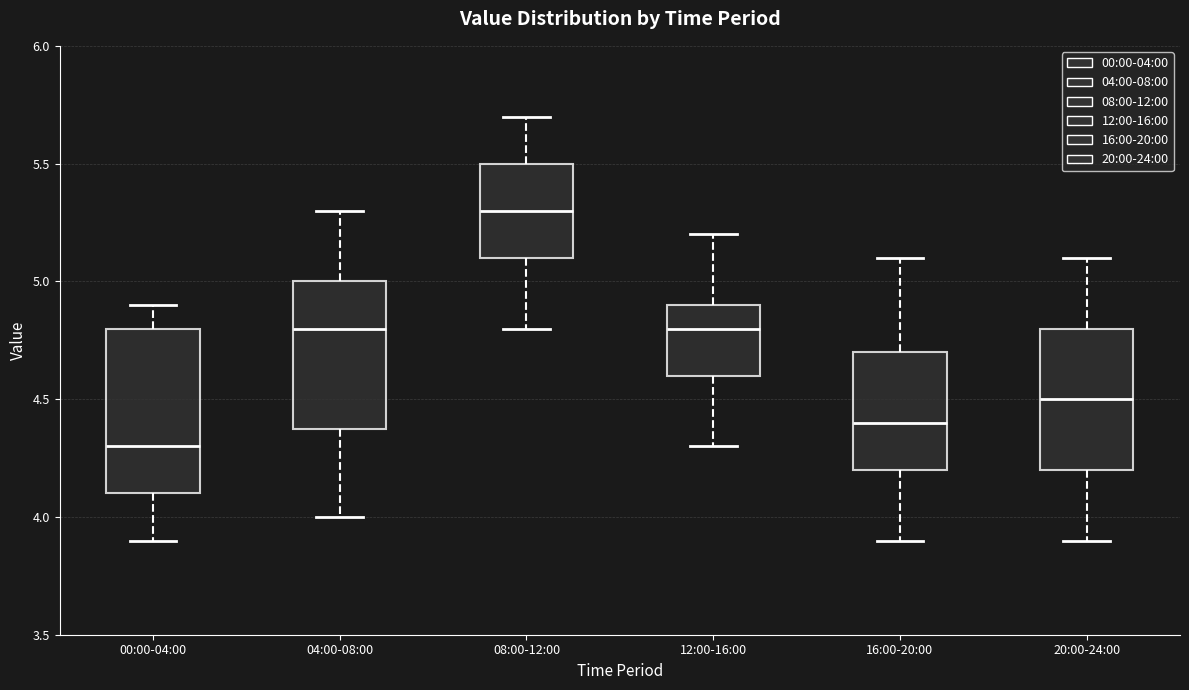

Reading left to right, read every box against the y-axis: the position of its median line, the range the box covers, and the ends of its whiskers. The values are not printed on the chart, so give them approximately, as read against the axis.

00:00-04:00: median 4.3, box 4.1 to 4.8, whiskers 3.9 to 4.9
04:00-08:00: median 4.8, box 4.4 to 5.0, whiskers 4.0 to 5.3
08:00-12:00: median 5.3, box 5.1 to 5.5, whiskers 4.8 to 5.7
12:00-16:00: median 4.8, box 4.6 to 4.9, whiskers 4.3 to 5.2
16:00-20:00: median 4.4, box 4.2 to 4.7, whiskers 3.9 to 5.1
20:00-24:00: median 4.5, box 4.2 to 4.8, whiskers 3.9 to 5.1